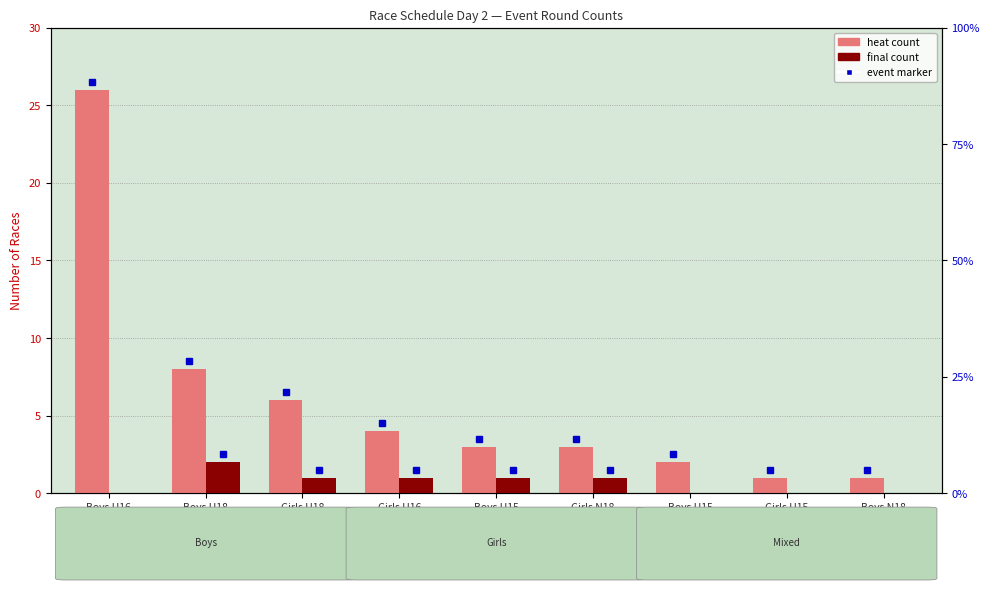

What is the label of the 4th bar from the left?

Girls U16
coxed quad